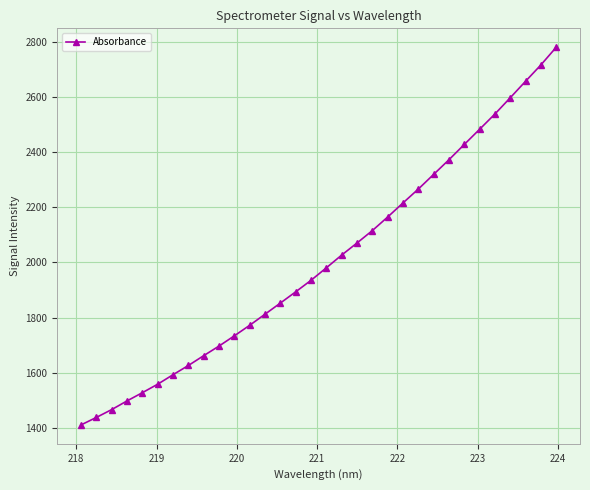

What is the difference between the second highest and second lowest values?

1277.3